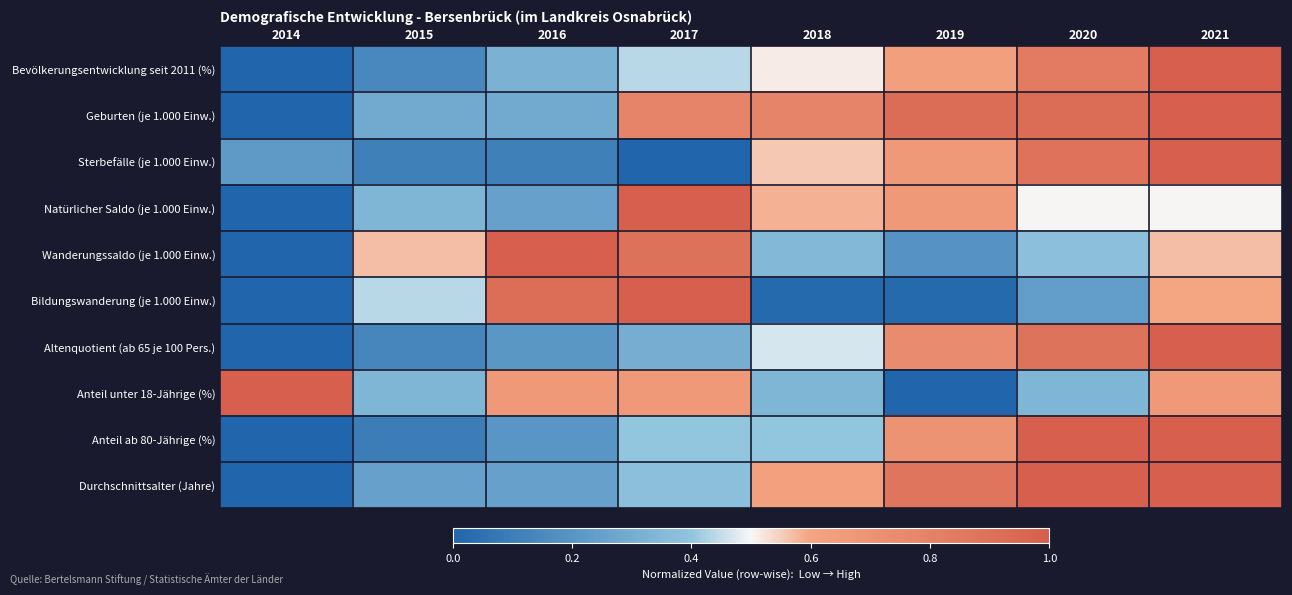

Reading left to right, list all the values displayed in this chart.

Bevölkerungsentwicklung seit 2011 (%): 2014=0.0	2015=0.1	2016=0.3	2017=0.4	2018=0.5	2019=0.6	2020=0.8	2021=1.0
Geburten (je 1.000 Einw.): 2014=0.0	2015=0.3	2016=0.3	2017=0.8	2018=0.8	2019=0.9	2020=0.9	2021=1.0
Sterbefälle (je 1.000 Einw.): 2014=0.2	2015=0.1	2016=0.1	2017=0.0	2018=0.6	2019=0.7	2020=0.9	2021=1.0
Natürlicher Saldo (je 1.000 Einw.): 2014=0.0	2015=0.3	2016=0.3	2017=1.0	2018=0.6	2019=0.7	2020=0.5	2021=0.5
Wanderungssaldo (je 1.000 Einw.): 2014=0.0	2015=0.6	2016=1.0	2017=0.9	2018=0.4	2019=0.2	2020=0.4	2021=0.6
Bildungswanderung (je 1.000 Einw.): 2014=0.0	2015=0.4	2016=0.9	2017=1.0	2018=0.0	2019=0.0	2020=0.2	2021=0.6
Altenquotient (ab 65 je 100 Pers.): 2014=0.0	2015=0.1	2016=0.2	2017=0.3	2018=0.5	2019=0.7	2020=0.9	2021=1.0
Anteil unter 18-Jährige (%): 2014=1.0	2015=0.3	2016=0.7	2017=0.7	2018=0.3	2019=0.0	2020=0.3	2021=0.7
Anteil ab 80-Jährige (%): 2014=0.0	2015=0.1	2016=0.2	2017=0.4	2018=0.4	2019=0.7	2020=1.0	2021=1.0
Durchschnittsalter (Jahre): 2014=0.0	2015=0.3	2016=0.3	2017=0.4	2018=0.6	2019=0.9	2020=1.0	2021=1.0